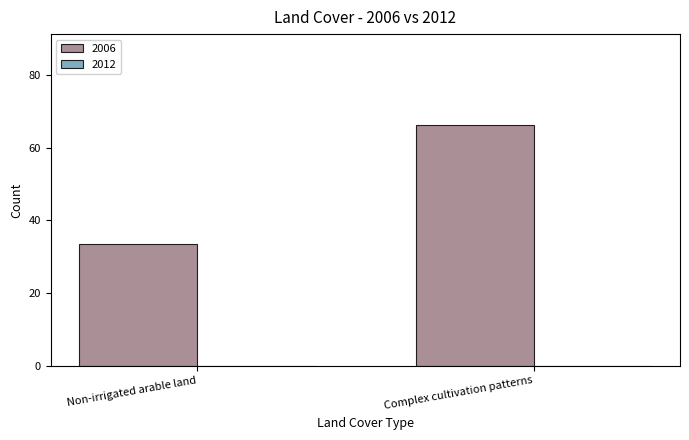

Reading left to right, transcribe all the data shown in this chart.

Non-irrigated arable land=33.6	Complex cultivation patterns=66.4